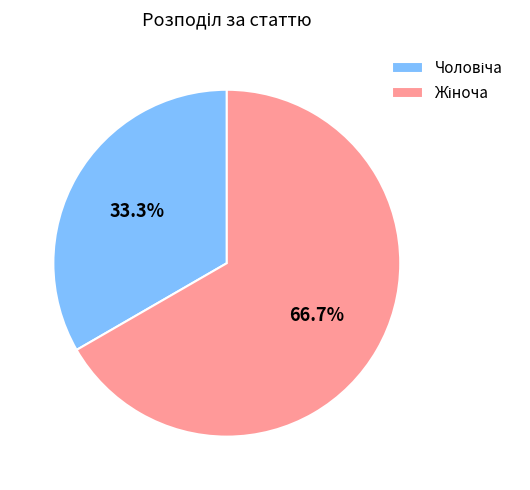

Does any single category account for the majority?

Yes